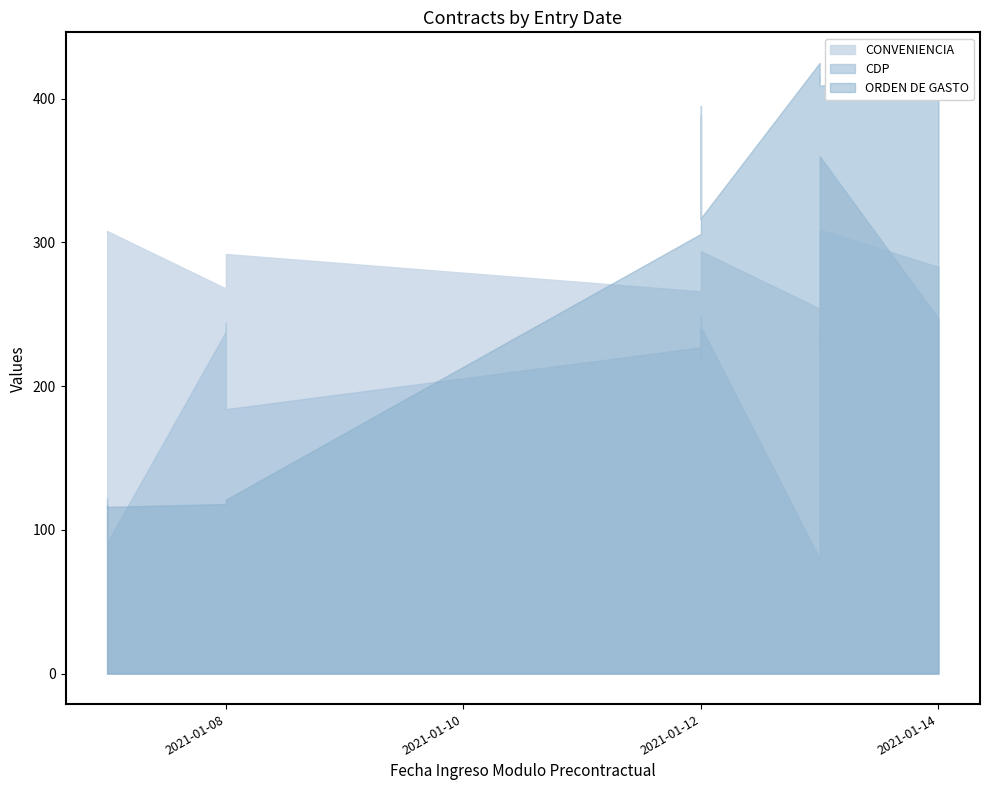

Reading left to right, transcribe all the data shown in this chart.

CONVENIENCIA: 2021-01-07=247	2021-01-13=254	2021-01-12=266	2021-01-08=268	2021-01-12=269	2021-01-07=271	2021-01-12=273	2021-01-08=274	2021-01-13=275	2021-01-13=277	2021-01-12=276	2021-01-08=281	2021-01-12=282	2021-01-14=283	2021-01-12=286	2021-01-12=289	2021-01-08=292	2021-01-12=294	2021-01-07=308	2021-01-13=309
CDP: 2021-01-07=122	2021-01-13=80	2021-01-12=227	2021-01-08=238	2021-01-12=240	2021-01-07=106	2021-01-12=228	2021-01-08=242	2021-01-13=239	2021-01-13=226	2021-01-12=243	2021-01-08=244	2021-01-12=246	2021-01-14=247	2021-01-12=248	2021-01-12=218	2021-01-08=184	2021-01-12=241	2021-01-07=91	2021-01-13=360
ORDEN DE GASTO: 2021-01-07=117	2021-01-13=425	2021-01-12=306	2021-01-08=118	2021-01-12=389	2021-01-07=115	2021-01-12=318	2021-01-08=119	2021-01-13=413	2021-01-13=415	2021-01-12=316	2021-01-08=120	2021-01-12=387	2021-01-14=423	2021-01-12=393	2021-01-12=395	2021-01-08=121	2021-01-12=317	2021-01-07=116	2021-01-13=409